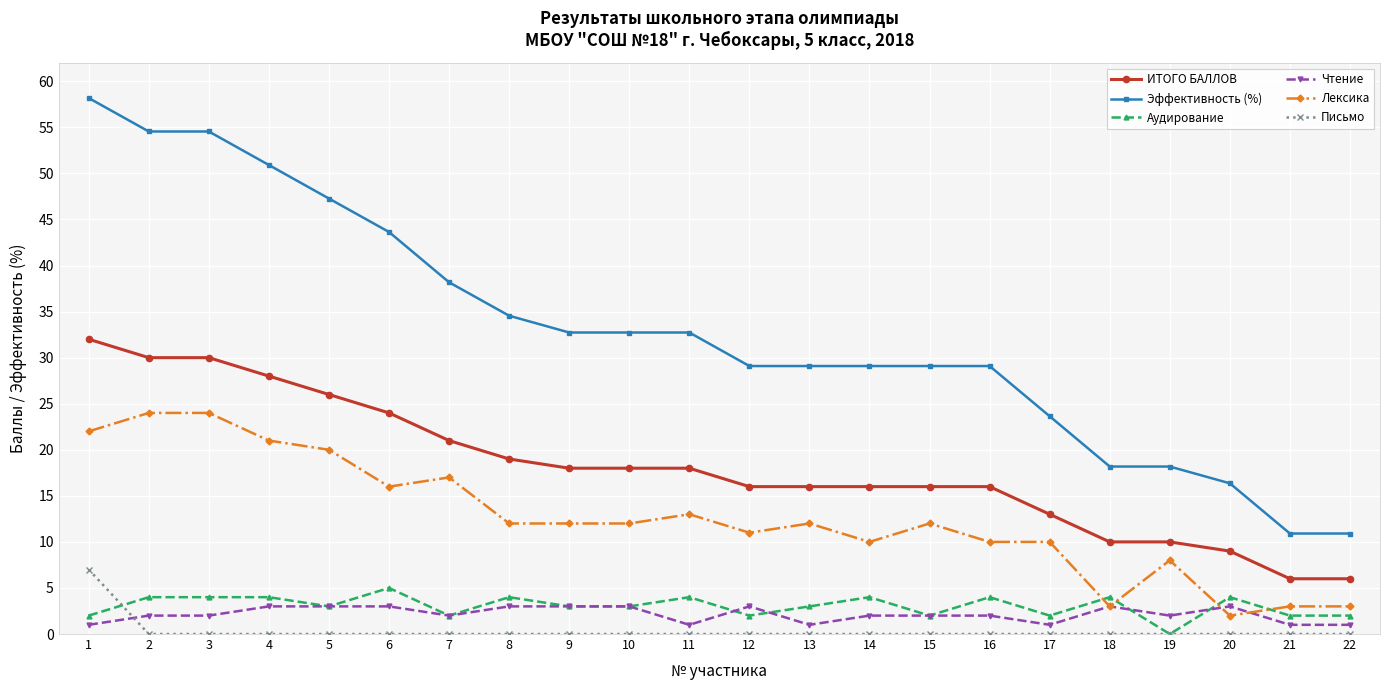

Is it true that Письмо equals 0.0 at 6?

True